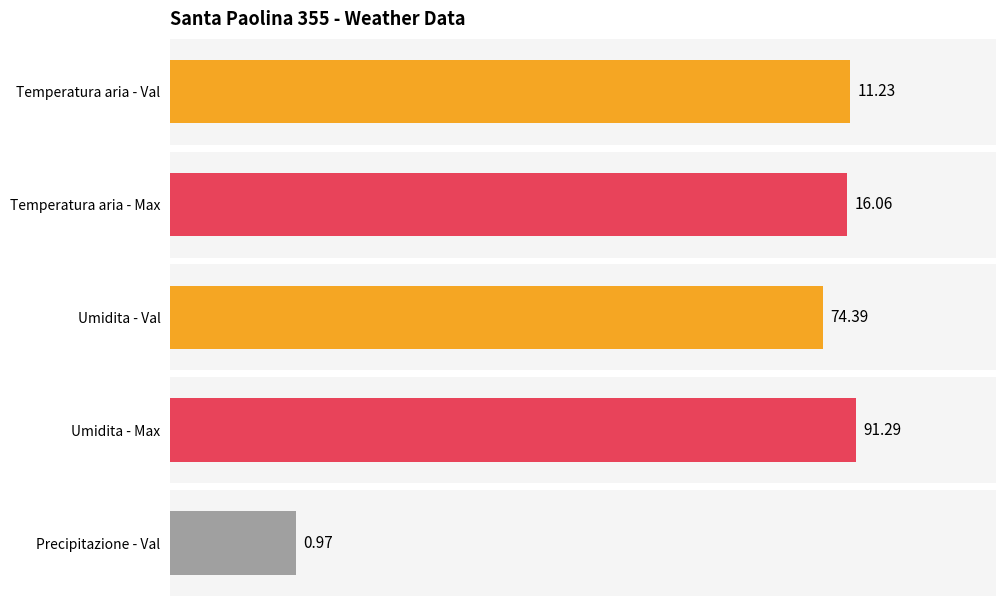

What value does the Temperatura aria - Max series have at 64?

16.0